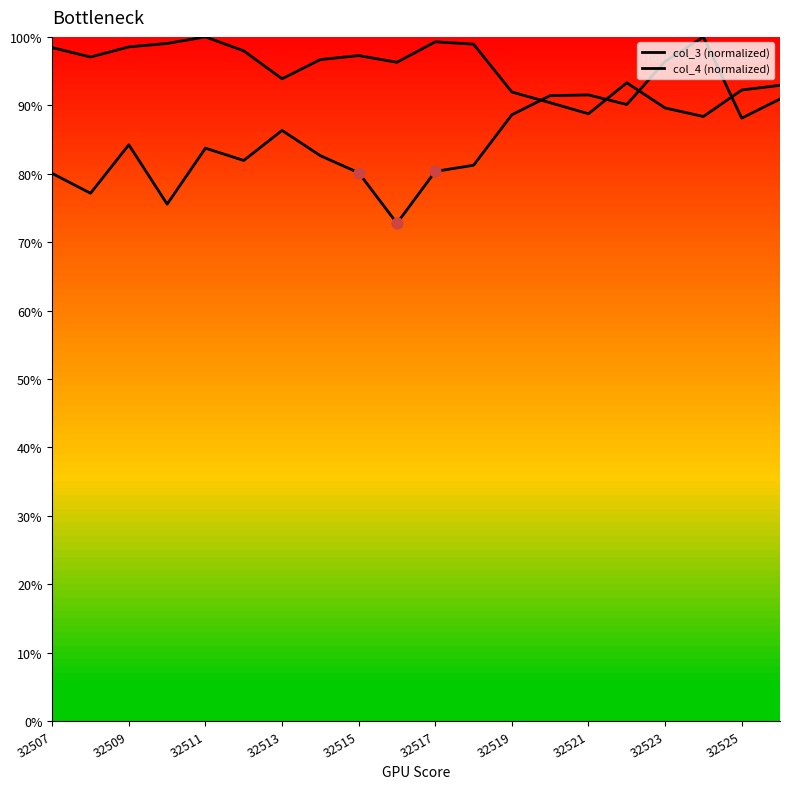

At which category is the sum across all series the highest?

17